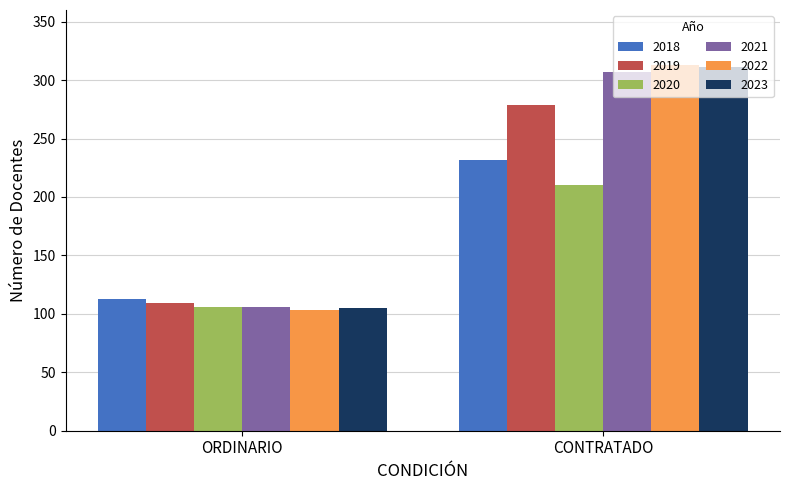

What is the greatest value displayed?

313